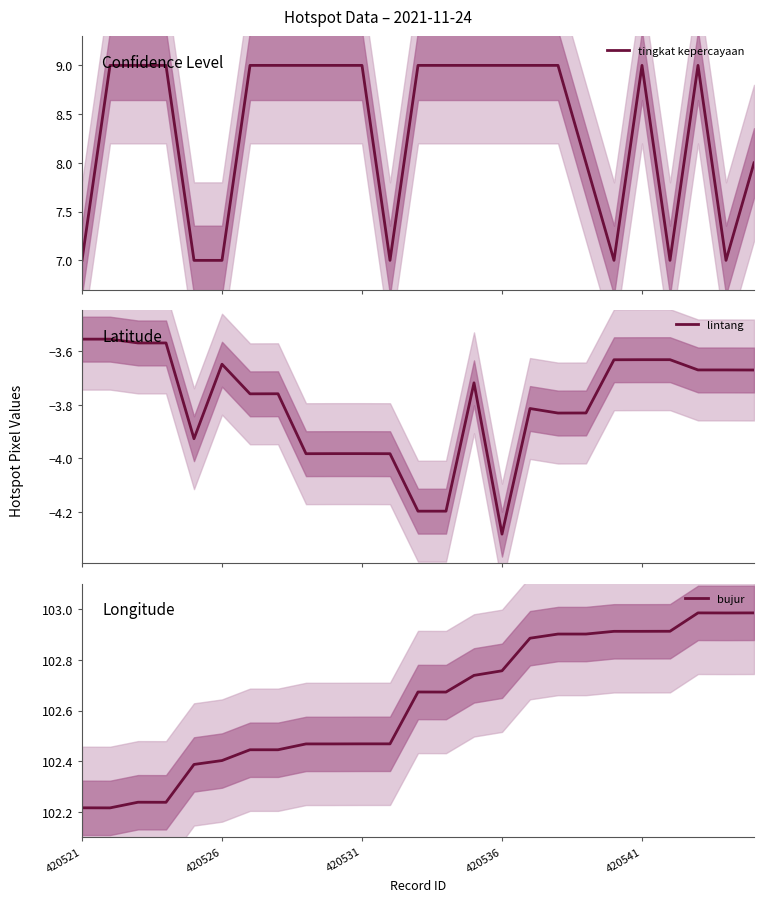

True or false: bujur and lintang cross at least once.

False